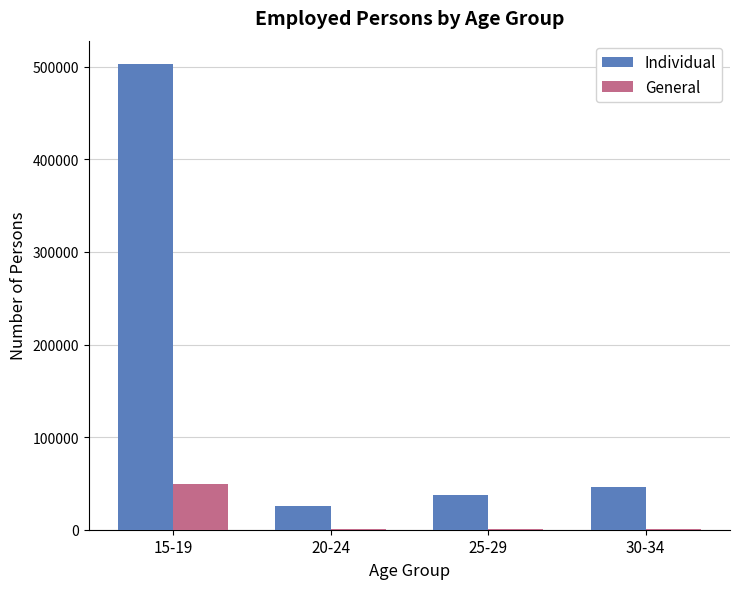

Is the value of General at 25-29 greater than the value of Individual at 25-29?

No